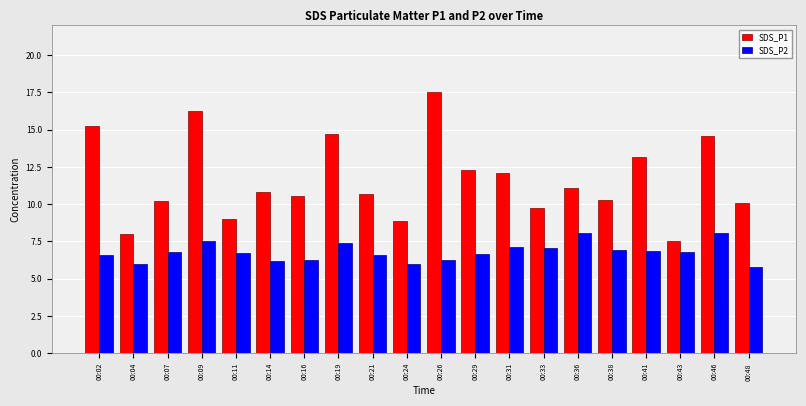

What is the maximum value for SDS_P1?

17.6